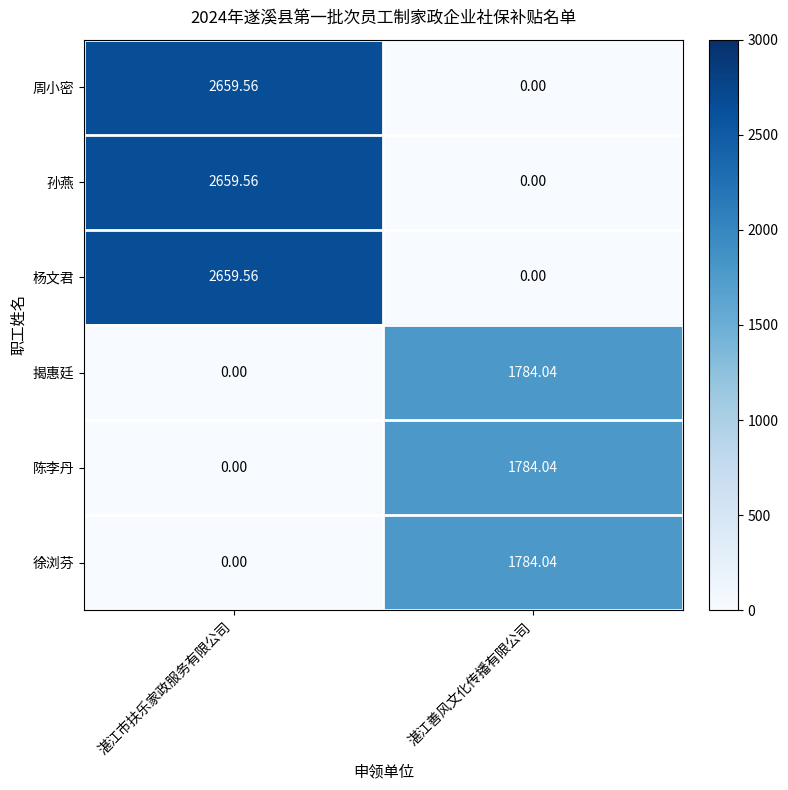

Rank the categories by 徐浏芬 value from highest to lowest.

湛江善风文化传播有限公司, 湛江市扶乐家政服务有限公司